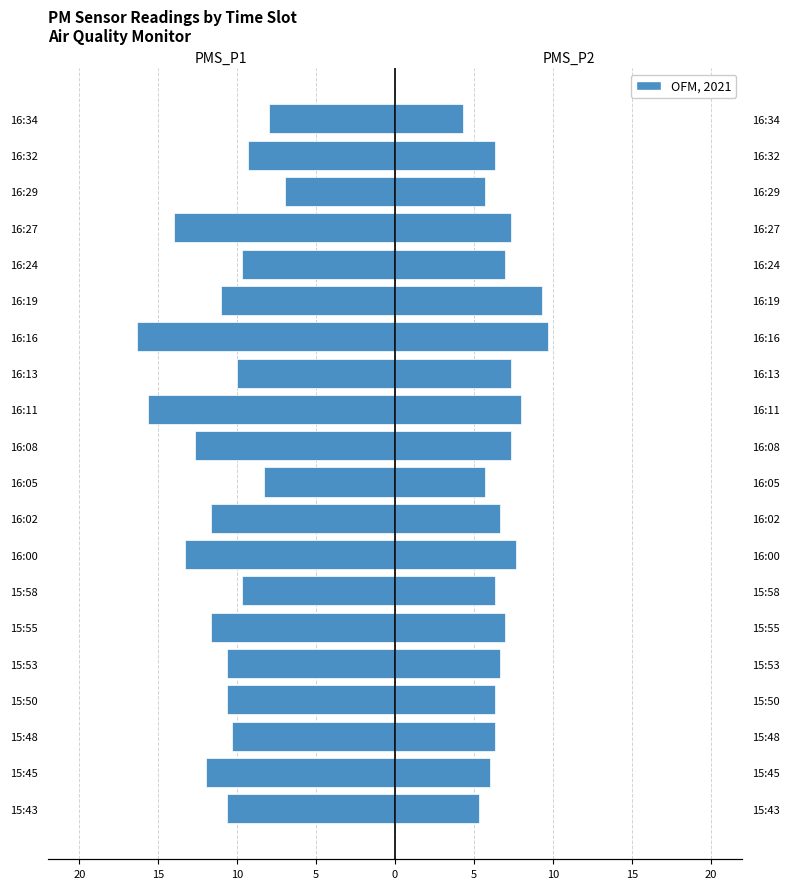

At 15:58, list the series in order from smallest to largest.

PMS_P1, PMS_P2